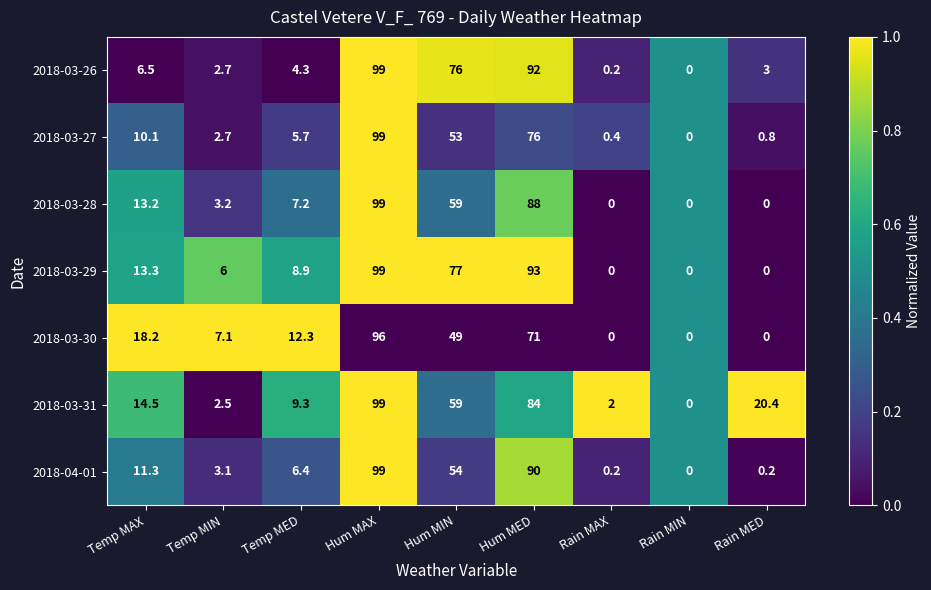

Is it true that 2018-03-27 equals 4.2 at Temp MAX?

False